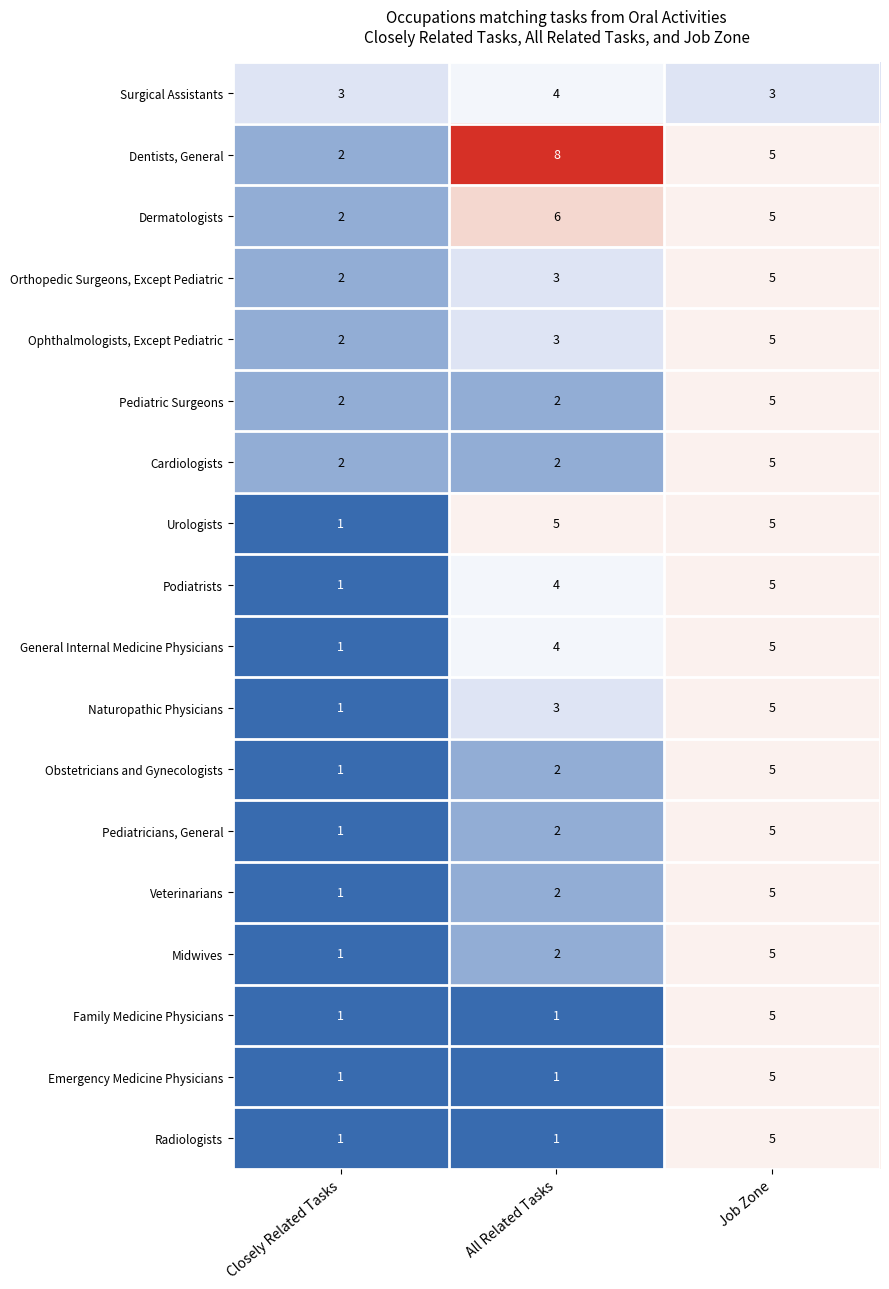

At which category is the sum across all series the highest?

Job Zone